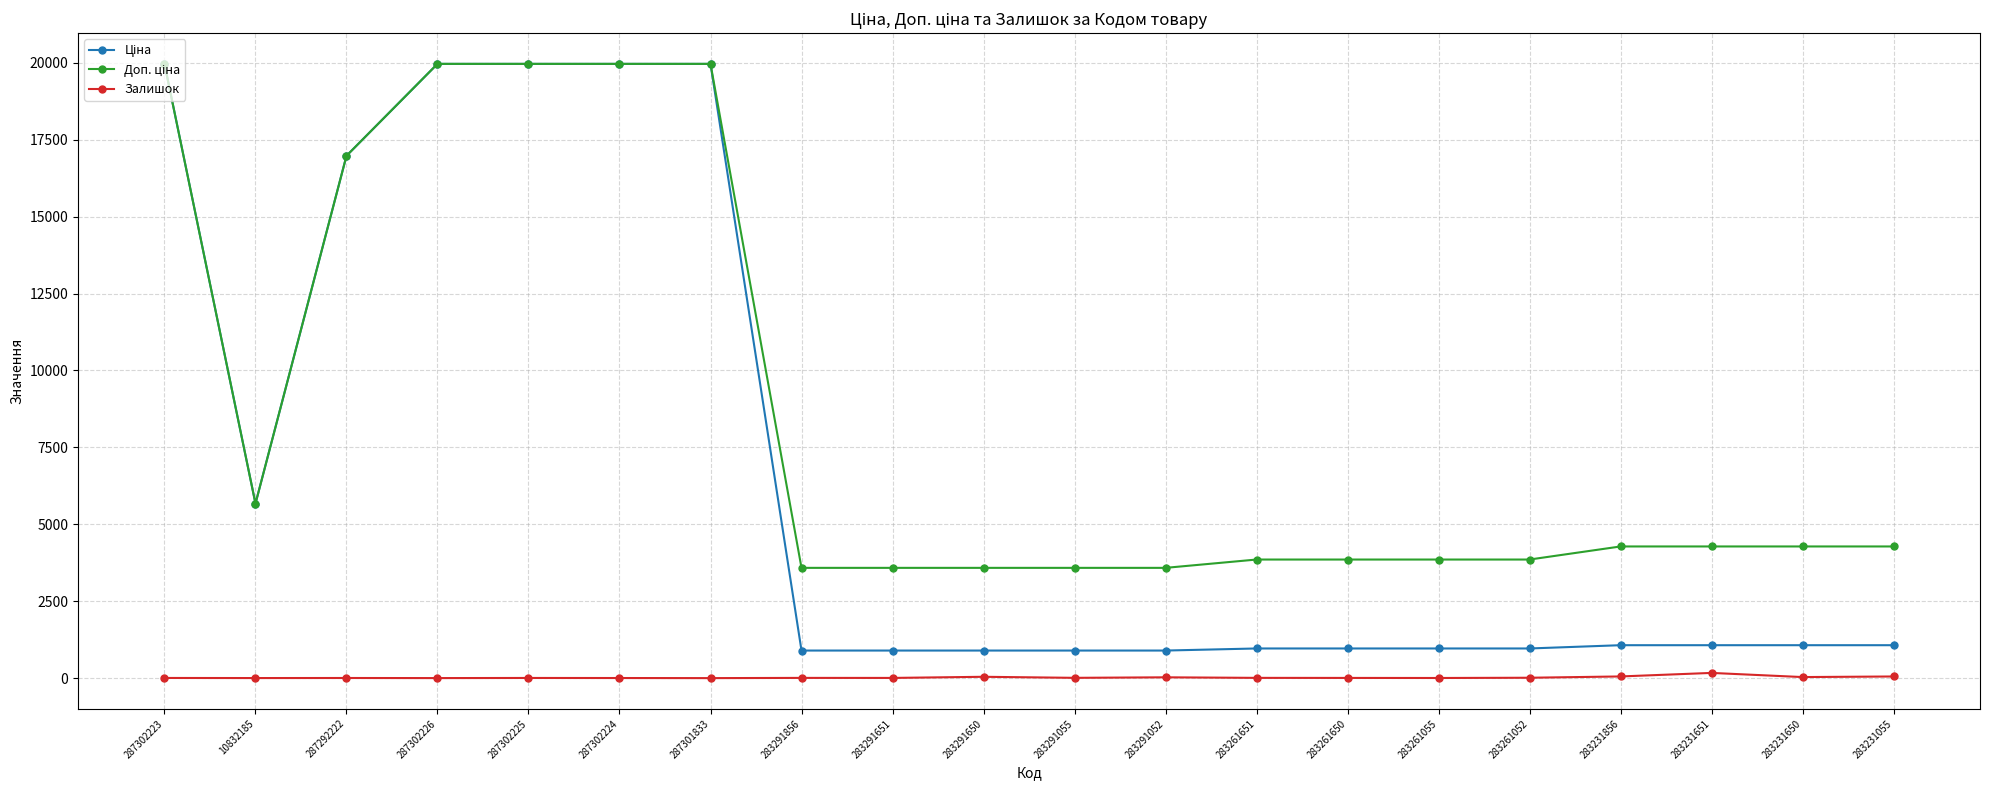

At how many categories does at least one series exceed 15362?

6